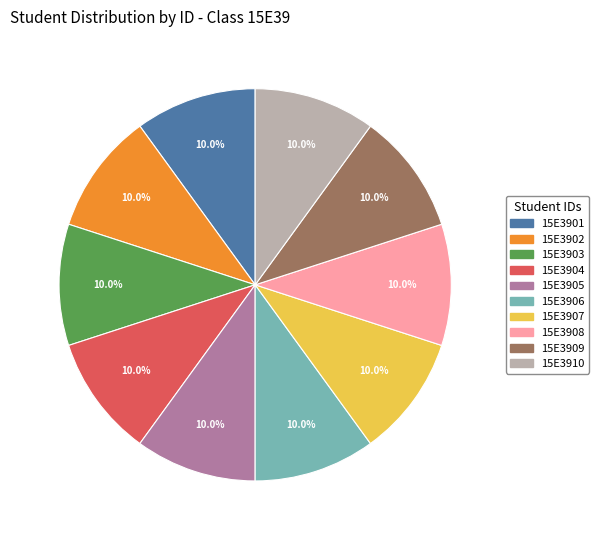

What percentage is the 15E3902 slice, to the nearest percent?

10%